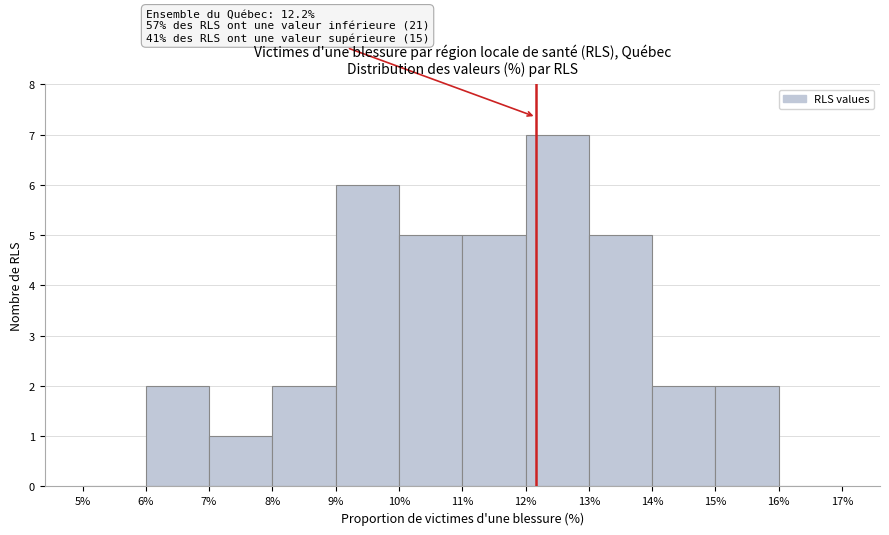

Which range on the x-axis has the tallest bar?

12% to 13%